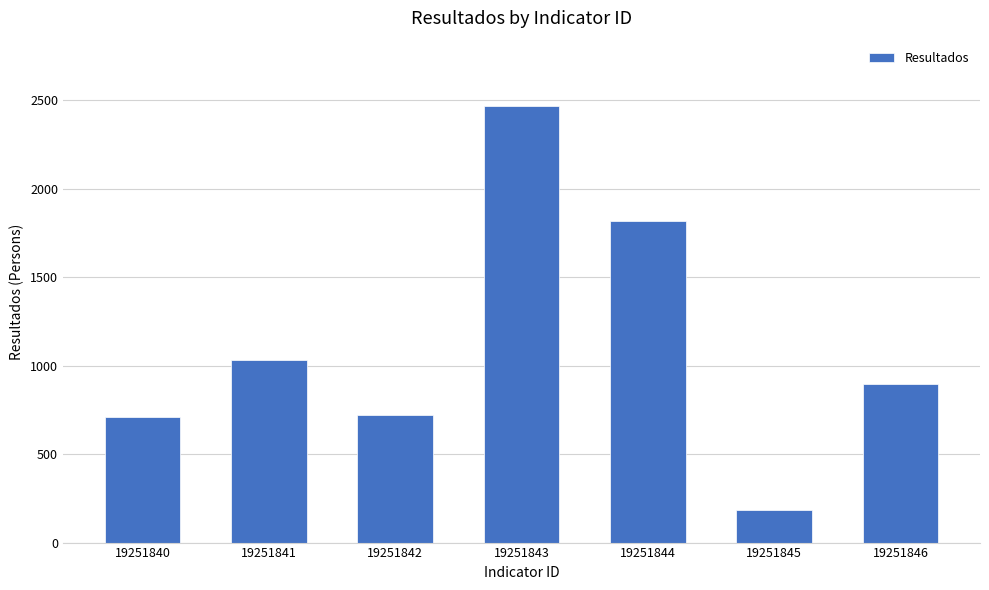

True or false: the data shows 609 at 19251841.

False